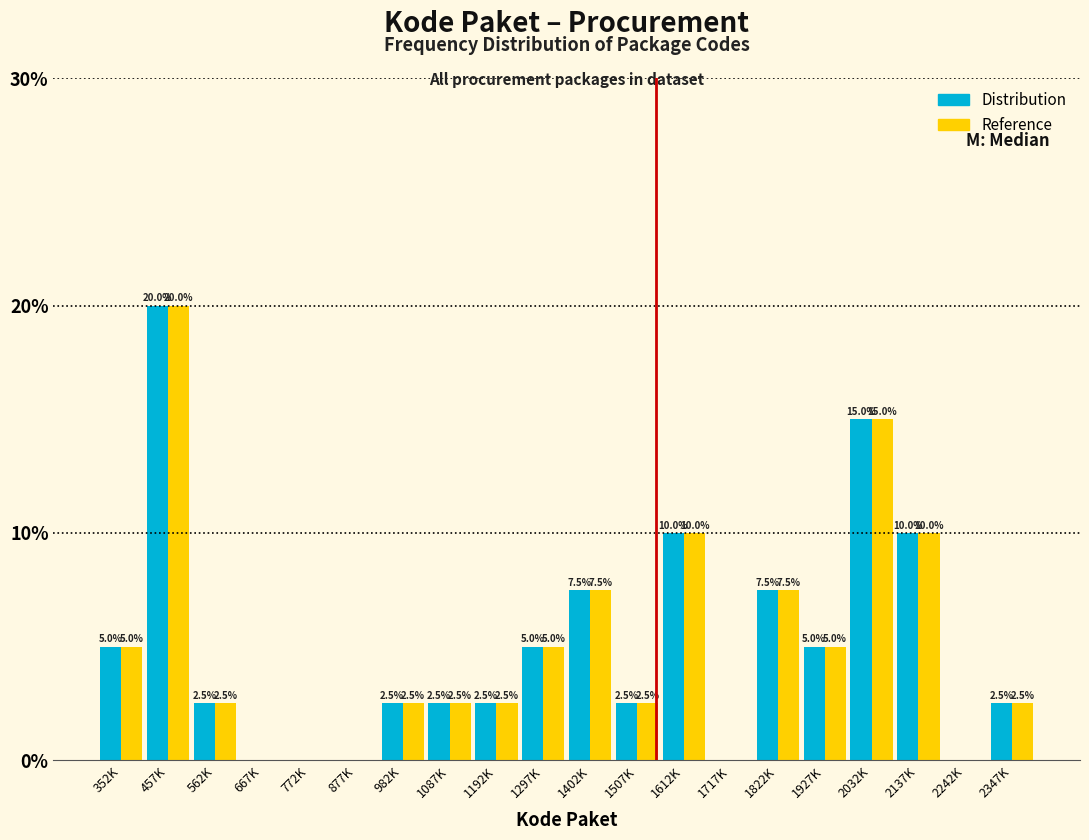

Reading left to right, list all the values displayed in this chart.

Distribution: 352K=5.0	457K=20.0	562K=2.5	667K=0.0	772K=0.0	877K=0.0	982K=2.5	1087K=2.5	1192K=2.5	1297K=5.0	1402K=7.5	1507K=2.5	1612K=10.0	1717K=0.0	1822K=7.5	1927K=5.0	2032K=15.0	2137K=10.0	2242K=0.0	2347K=2.5
Reference: 352K=5.0	457K=20.0	562K=2.5	667K=0.0	772K=0.0	877K=0.0	982K=2.5	1087K=2.5	1192K=2.5	1297K=5.0	1402K=7.5	1507K=2.5	1612K=10.0	1717K=0.0	1822K=7.5	1927K=5.0	2032K=15.0	2137K=10.0	2242K=0.0	2347K=2.5